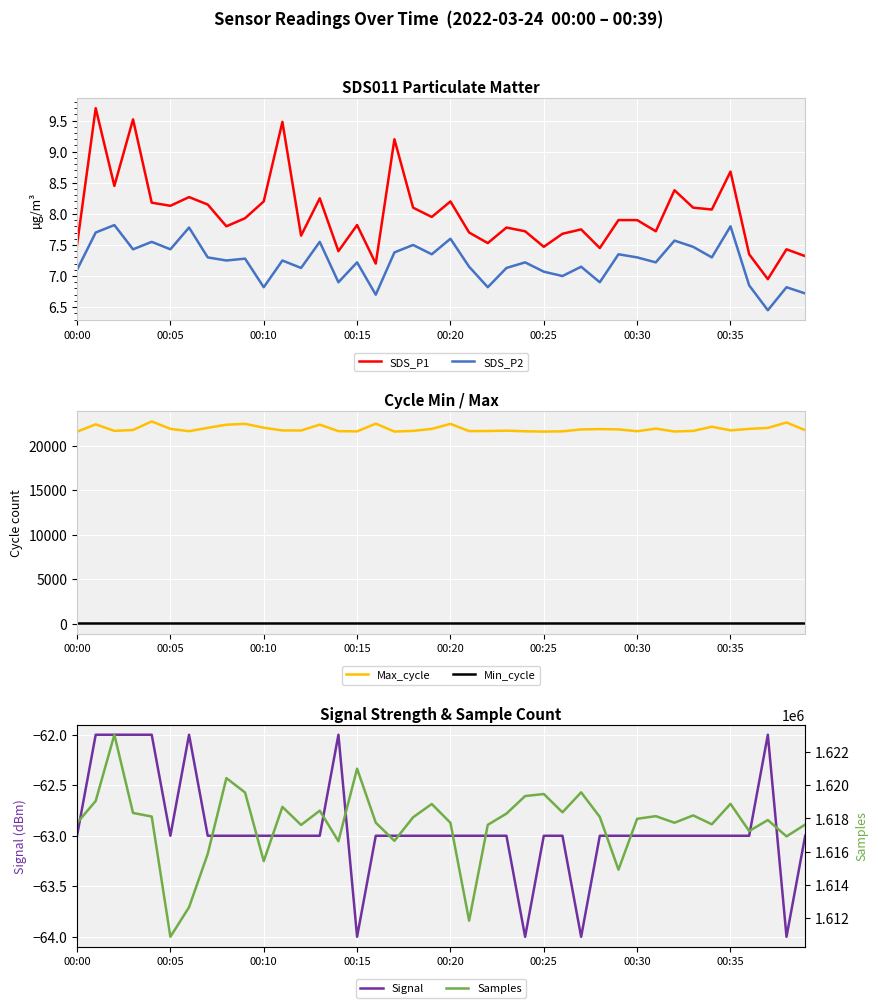

True or false: SDS_P2 and SDS_P1 intersect in this chart.

False